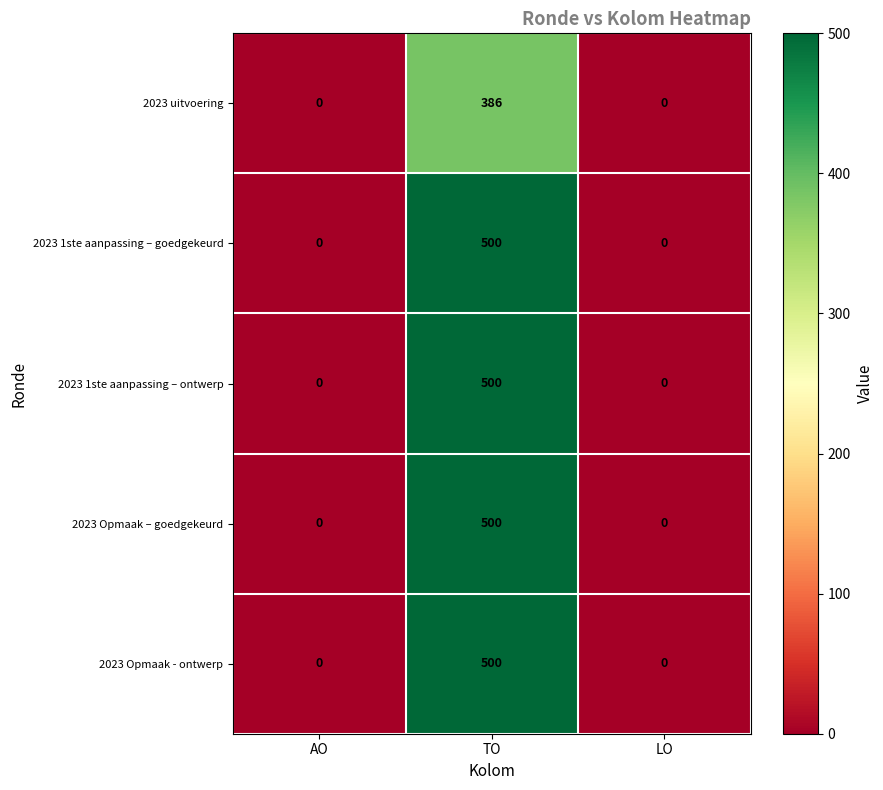

What is the difference between the maximum and minimum values in the 2023 1ste aanpassing – goedgekeurd series?

500